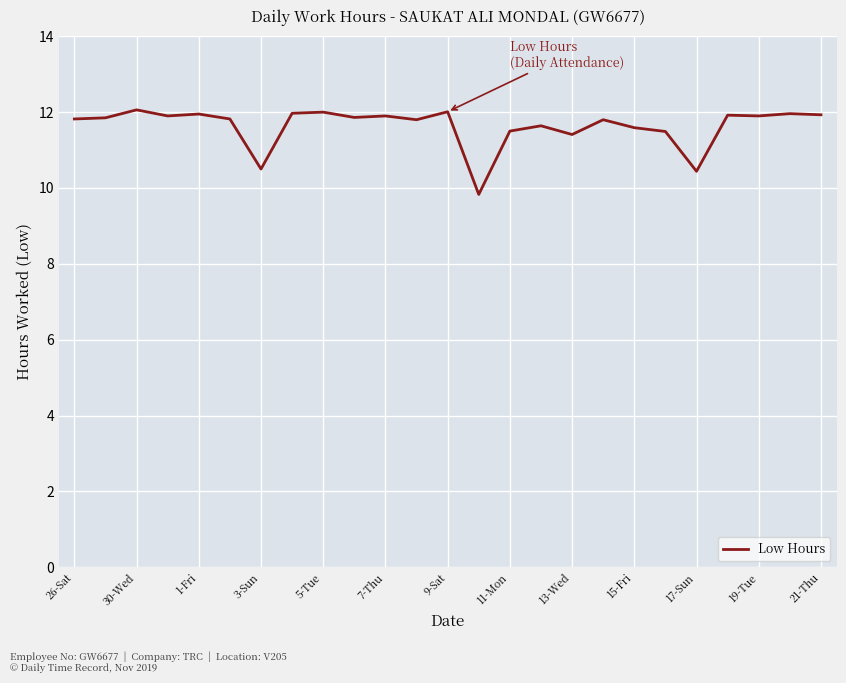

What is the smallest value displayed?

9.8